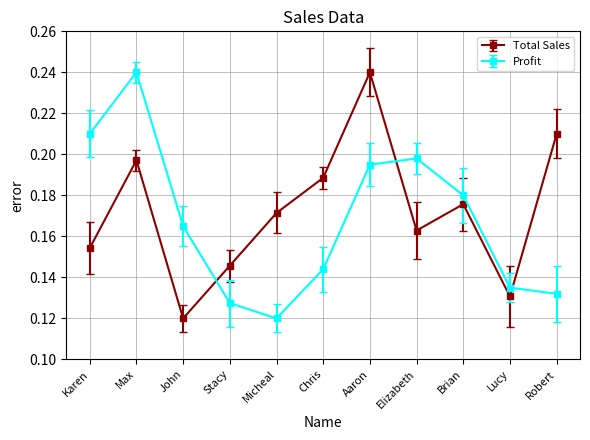

Where do Total Sales and Profit first cross each other?

John and Stacy